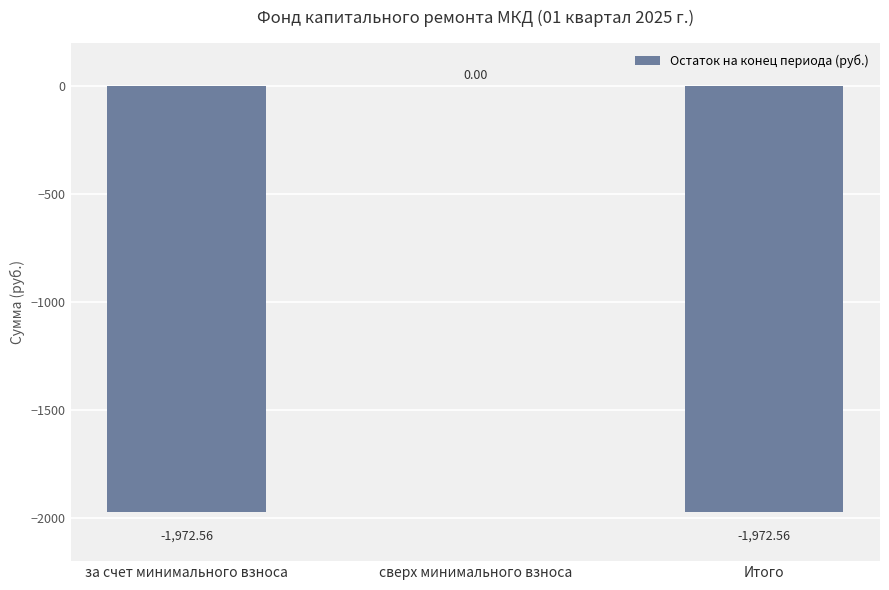

What is the sum of all values?

-3945.1